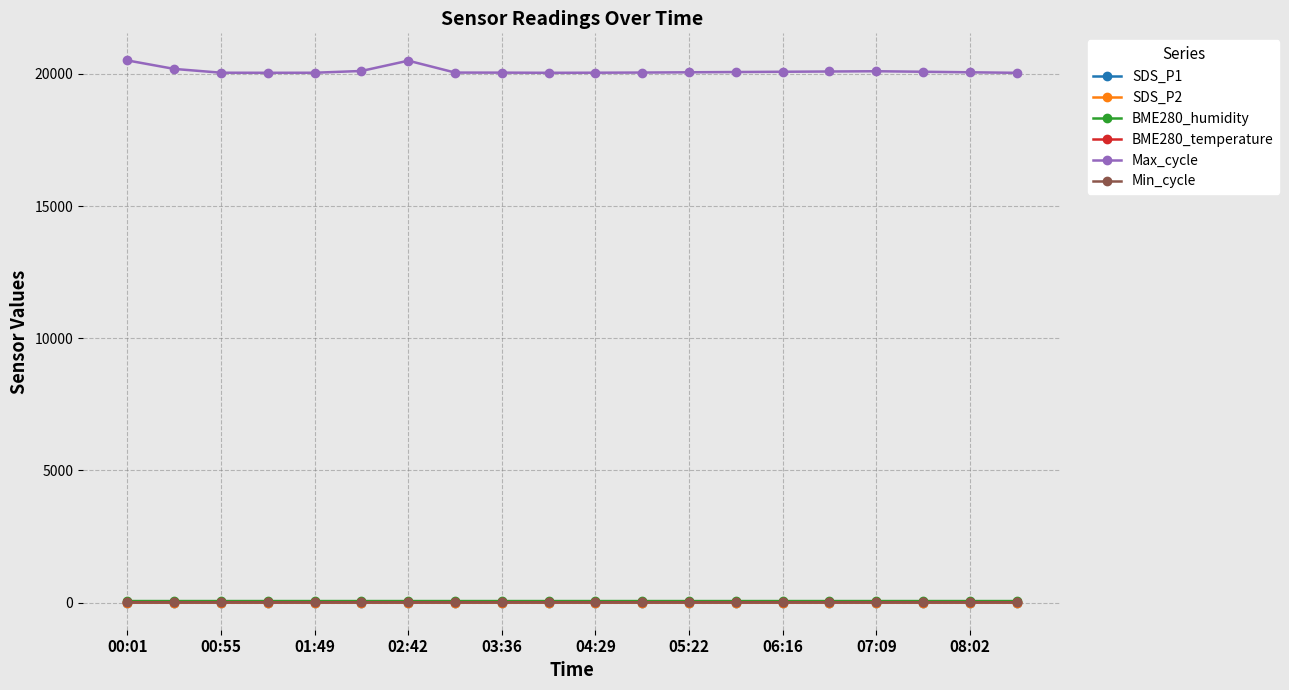

True or false: SDS_P1 and Max_cycle intersect in this chart.

False